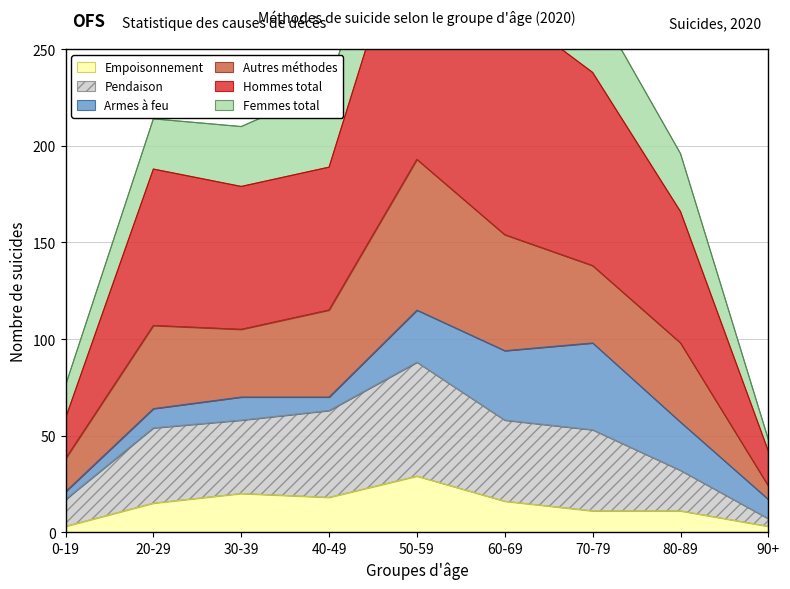

Which label corresponds to the largest value in the chart?

50-59